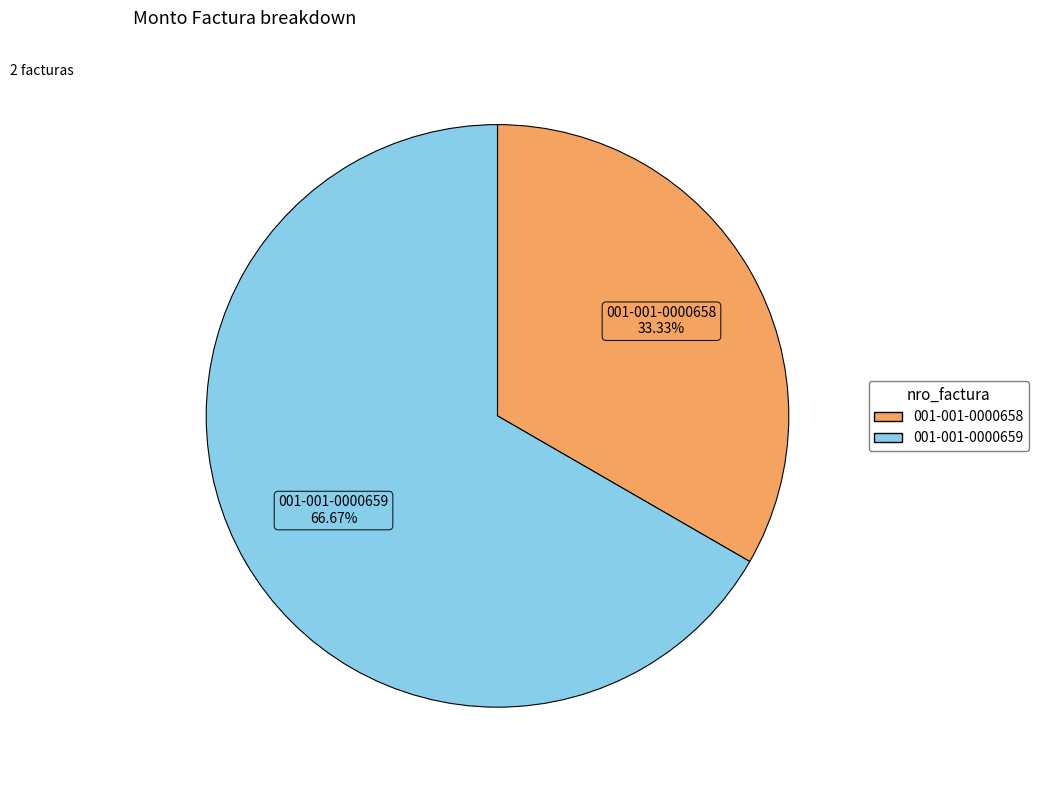

Approximately how many times larger is the value at 001-001-0000659 compared to 001-001-0000658?

2.0